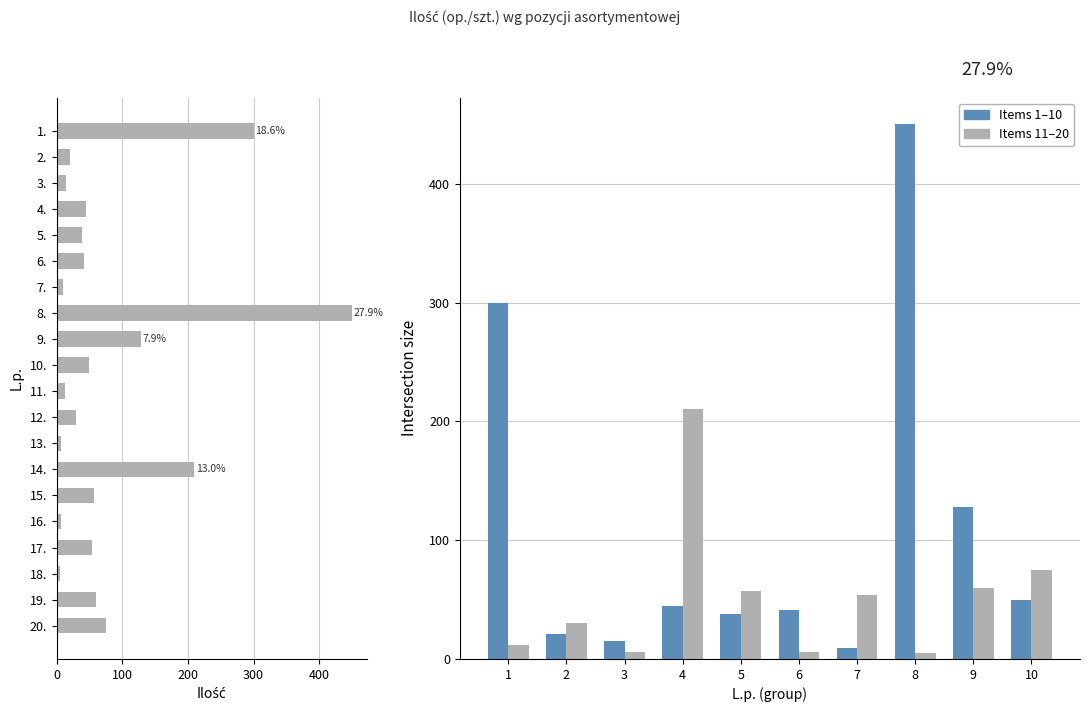

Reading left to right, transcribe all the data shown in this chart.

300	21	15	45	38	41	9	450	128	50	12	30	6	210	57	6	54	5	60	75